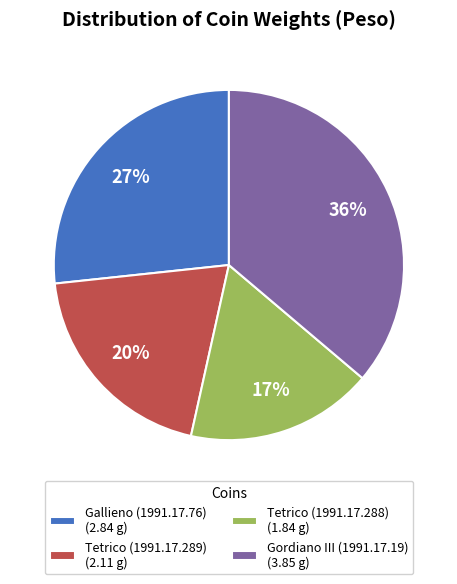

Is Tetrico (1991.17.289) the majority of the pie?

No